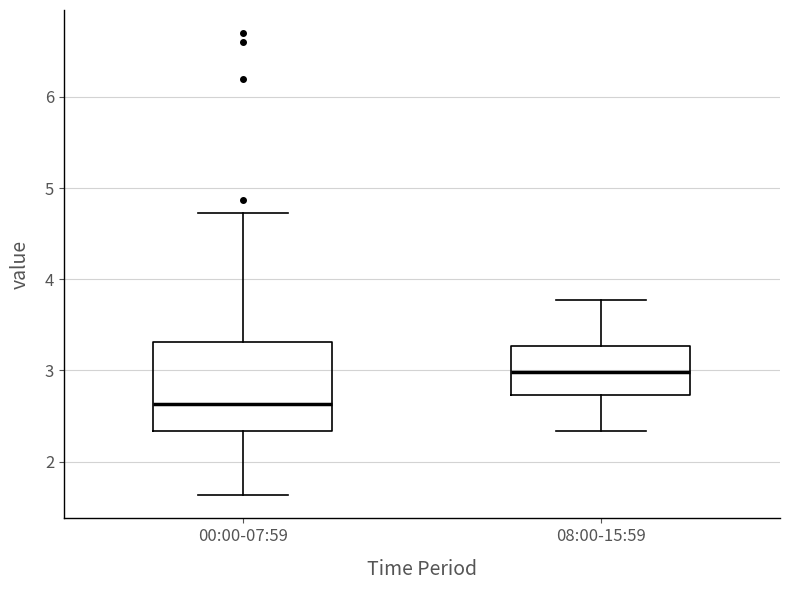

Reading left to right, transcribe this box plot: for each box, give where its median line is, the range the box spans, and where its two whiskers end, as read against the y-axis. The values are not printed on the chart, so give them approximately, as read against the axis.

00:00-07:59: median 2.6, box 2.3 to 3.3, whiskers 1.6 to 4.7
08:00-15:59: median 3.0, box 2.7 to 3.3, whiskers 2.3 to 3.8